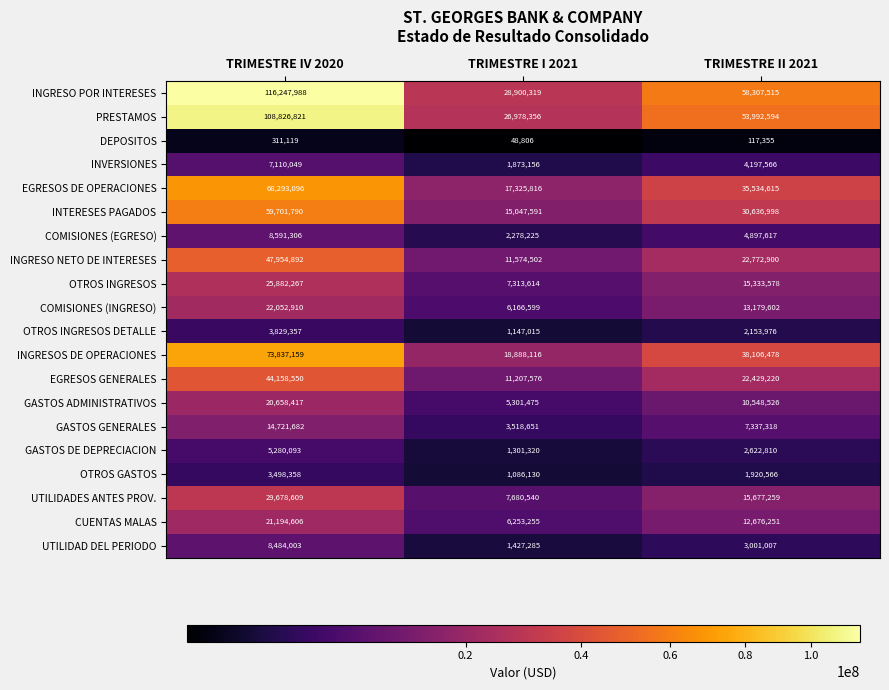

At which category is the sum across all series the highest?

TRIMESTRE IV 2020